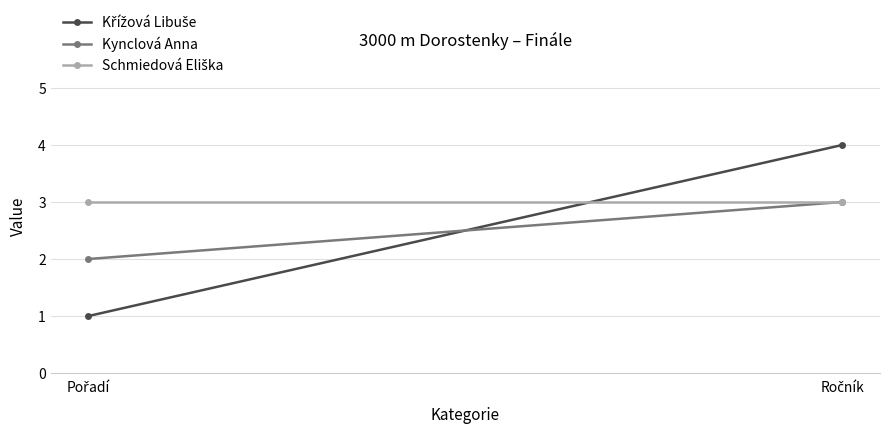

What is the sum of all Schmiedová Eliška values?

6